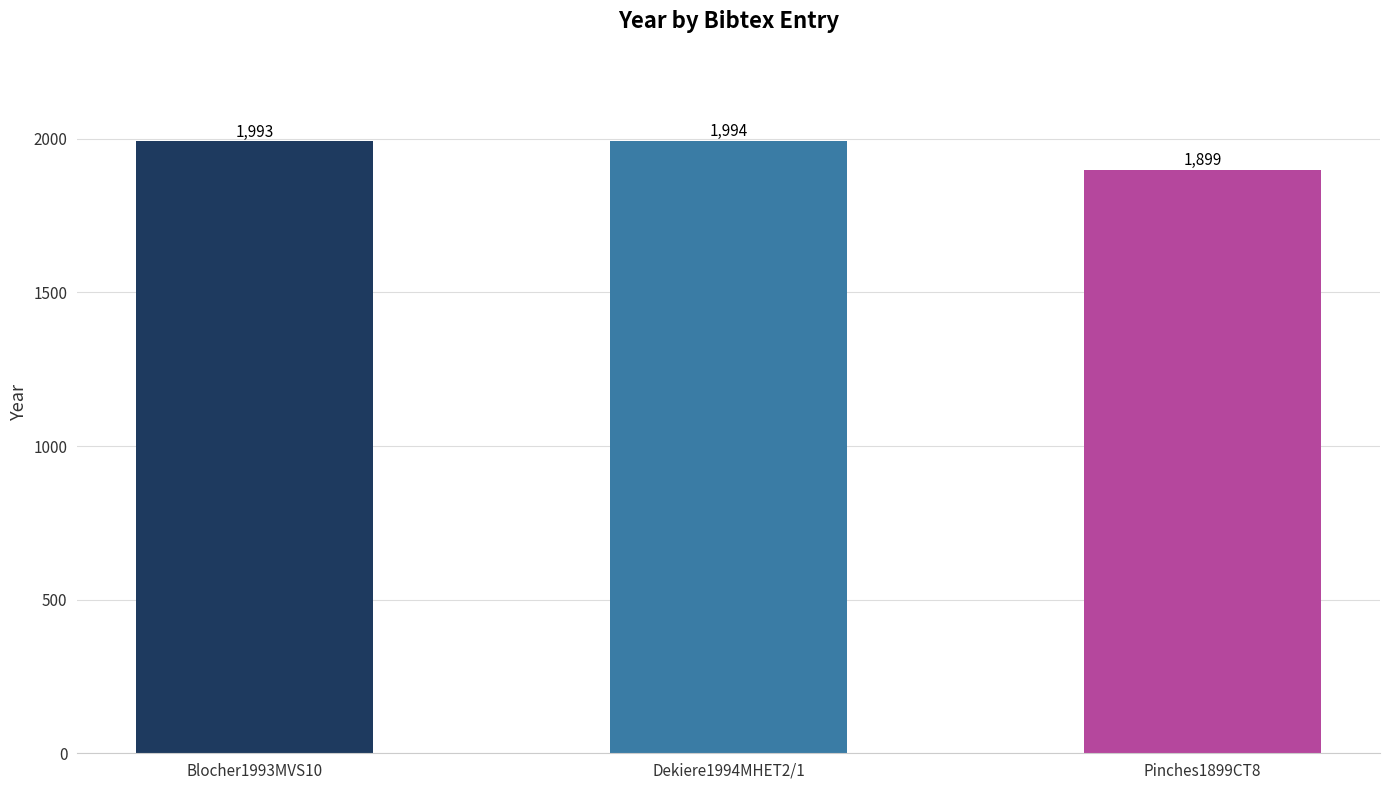

Does the chart contain any negative values?

No